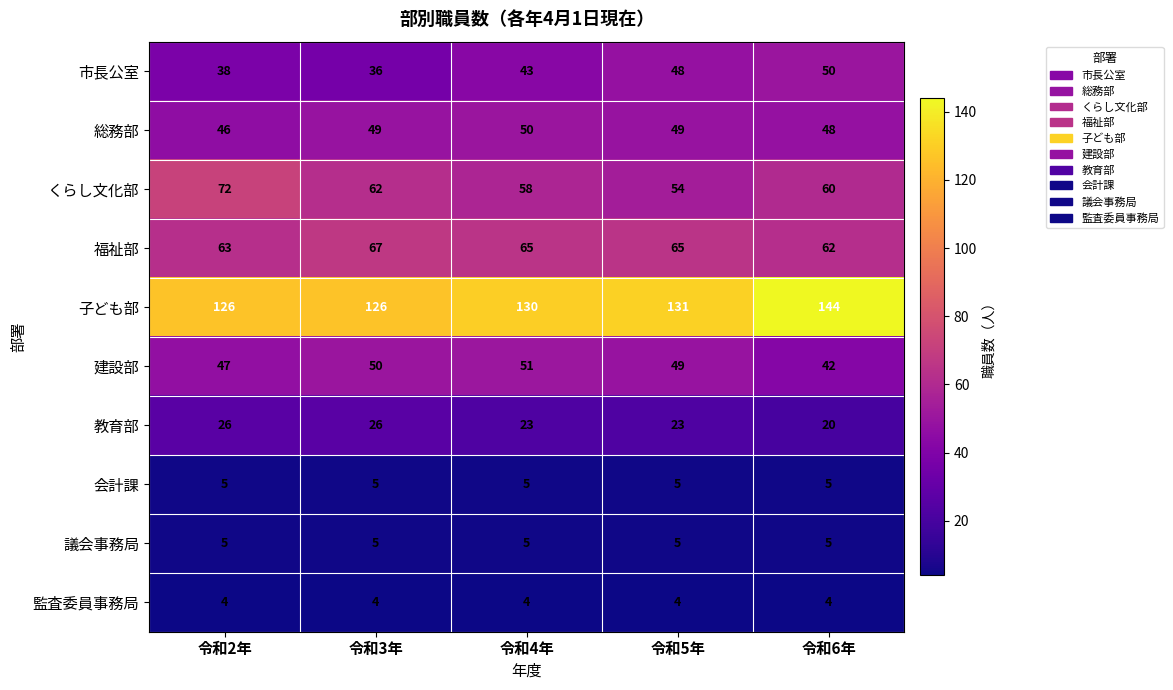

What is the total value across all series at 令和3年?

430